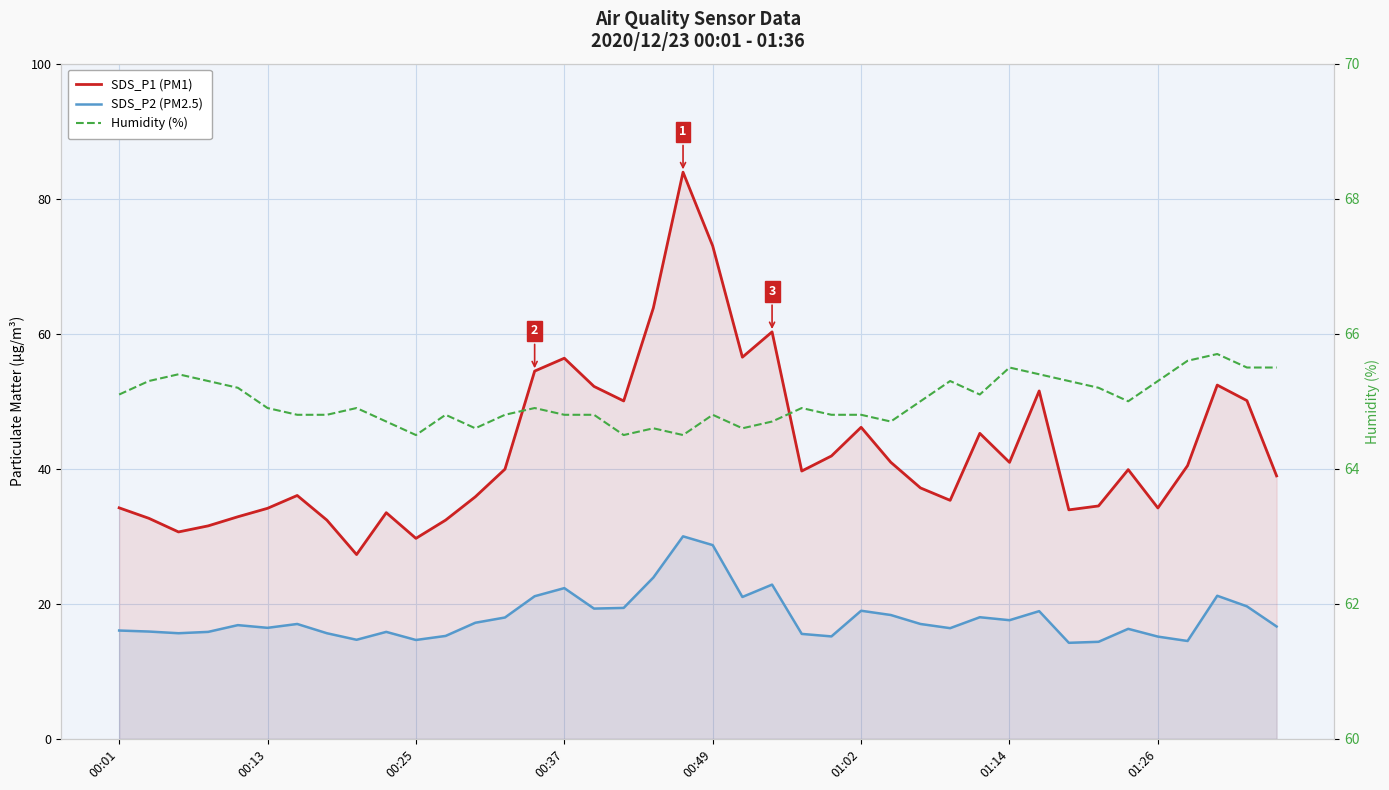

Which has a higher value, 01:26 or 00:01?

00:01